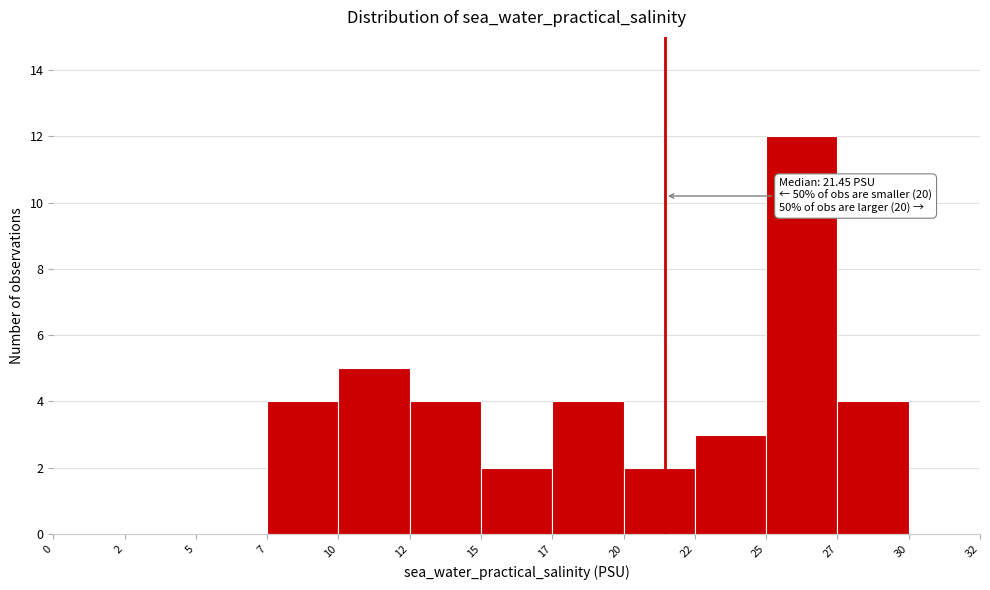

Reading left to right, transcribe all the data shown in this chart.

0=0	2=0	5=0	7=4	10=5	12=4	15=2	17=4	20=2	22=3	25=12	27=4	30=0